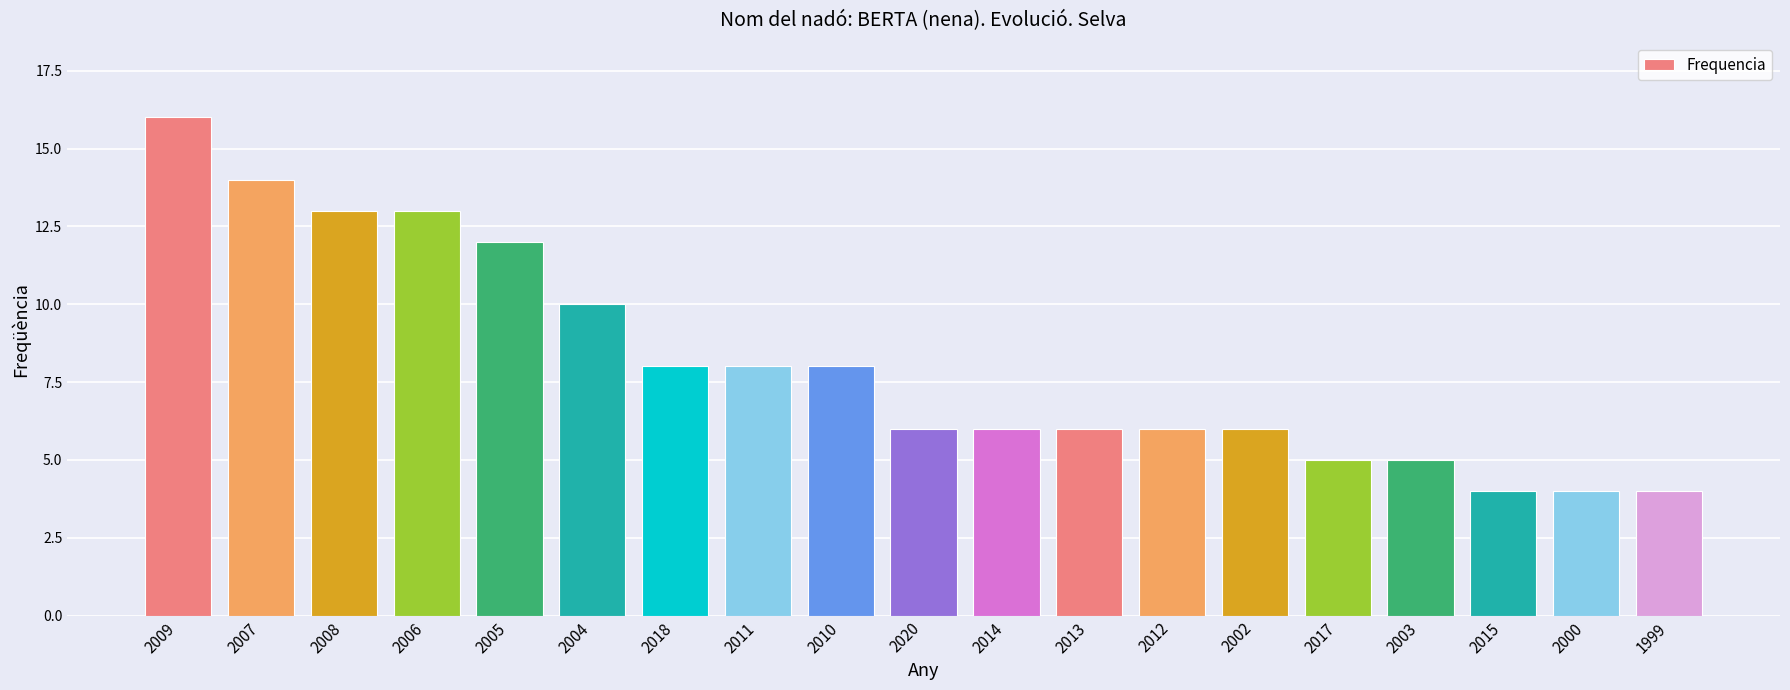

What position from the right is 2005?

15